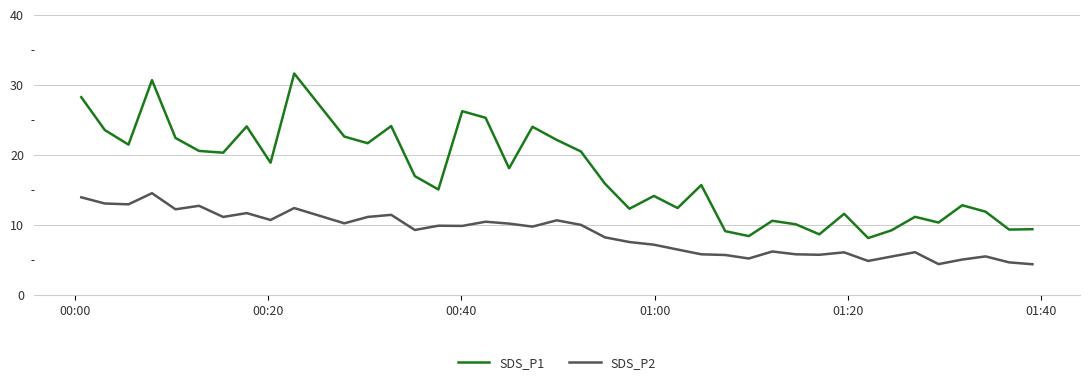

What is the difference between the maximum and second lowest values in the SDS_P1 series?

23.2